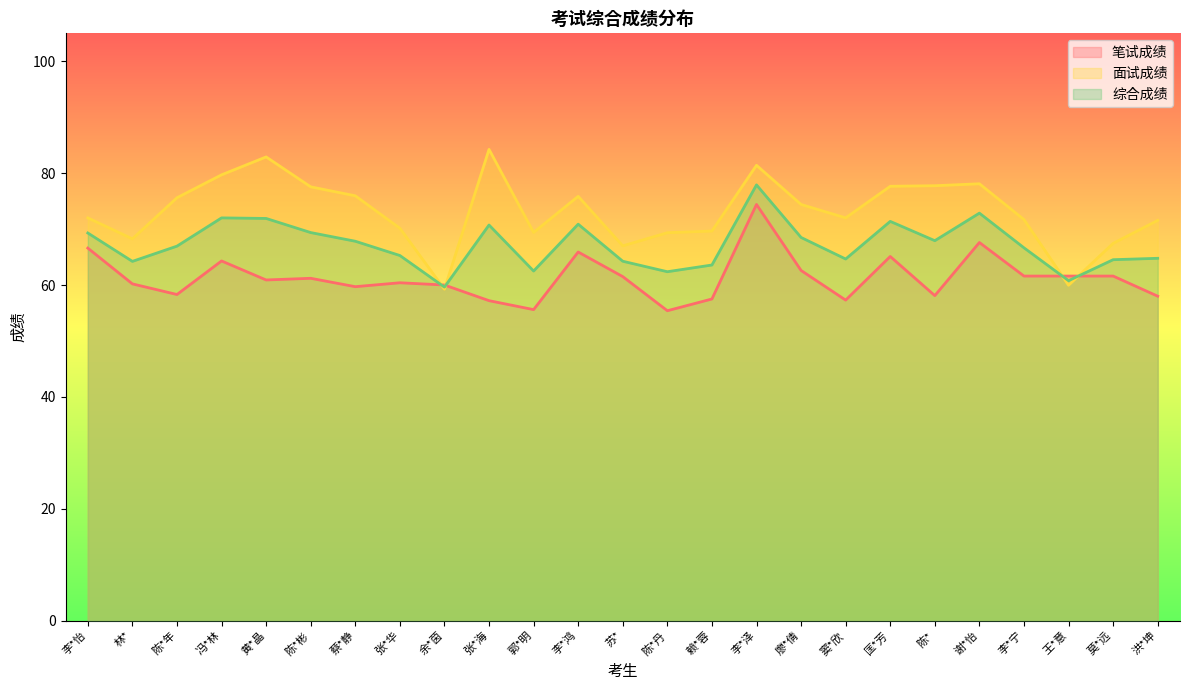

How many data points does each series have?

25